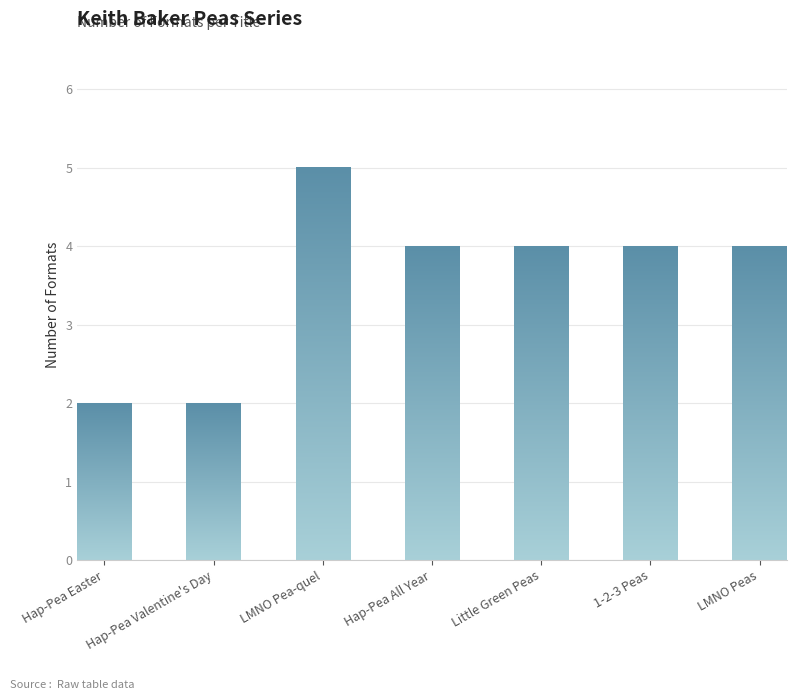

What is the change in value from Hap-Pea Valentine's Day to Hap-Pea All Year?

+2